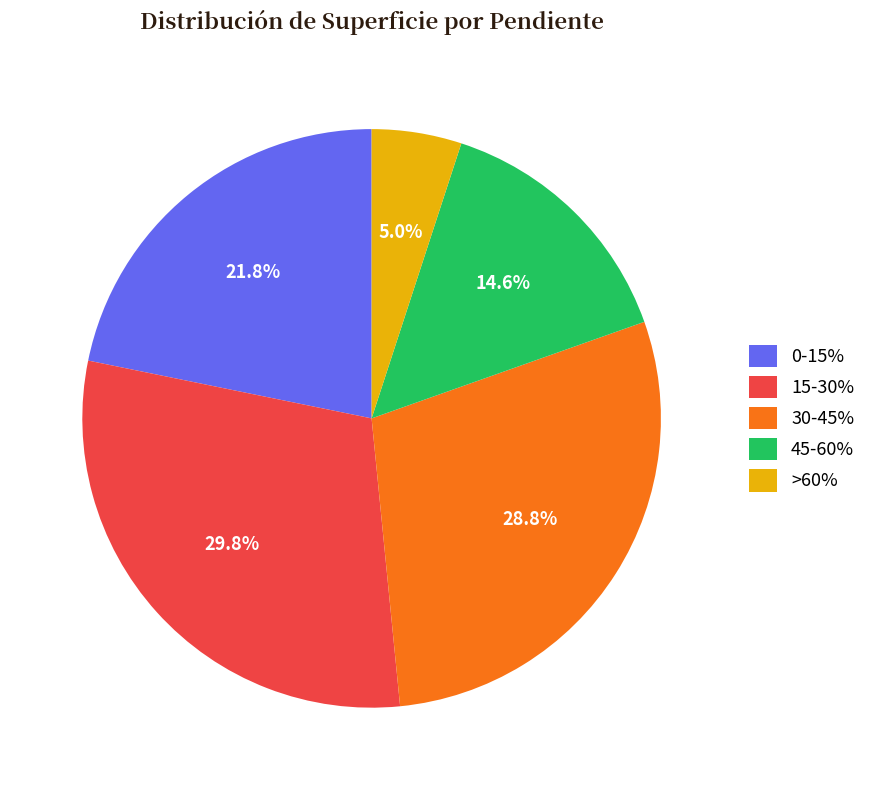

Which slice is the smallest?

>60%